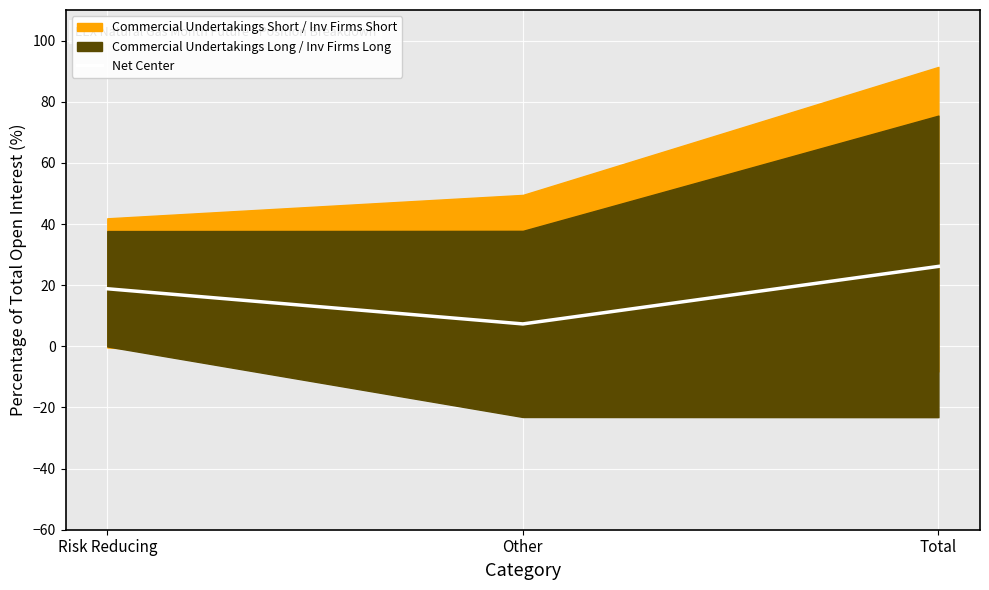

Where does the data first go above 18?

Risk Reducing